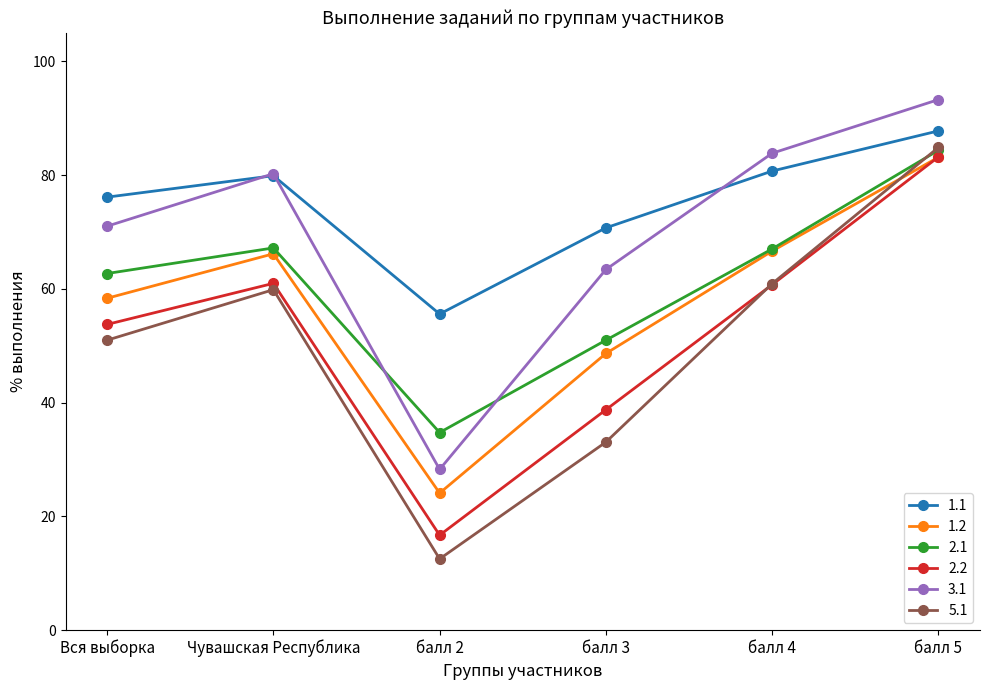

At how many categories does at least one series exceed 83?

2